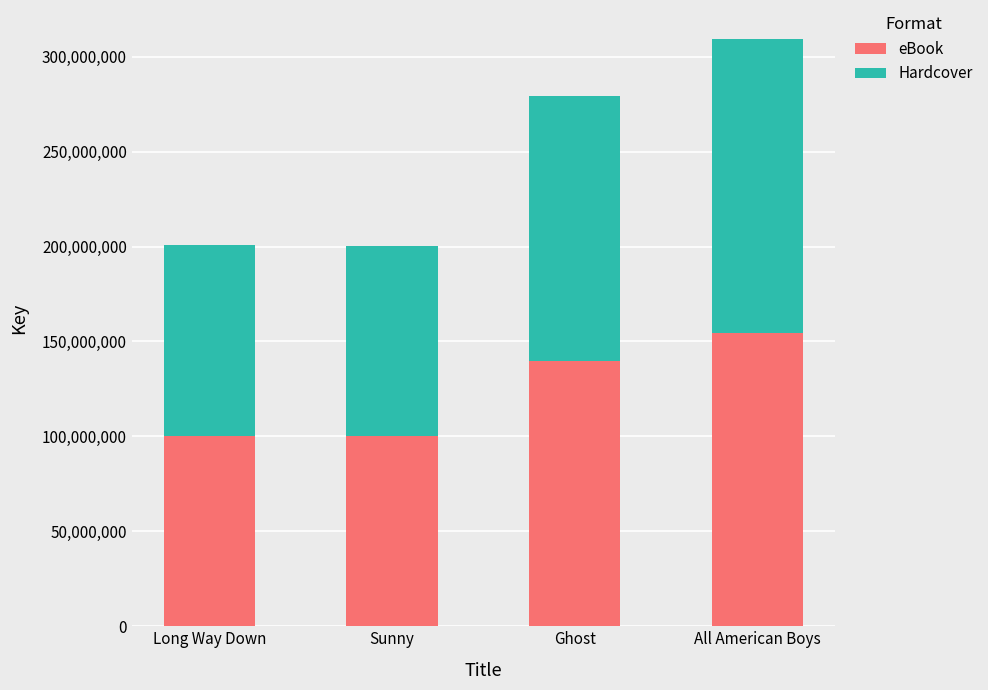

What is the difference between the second highest and minimum values in the eBook series?

39414508